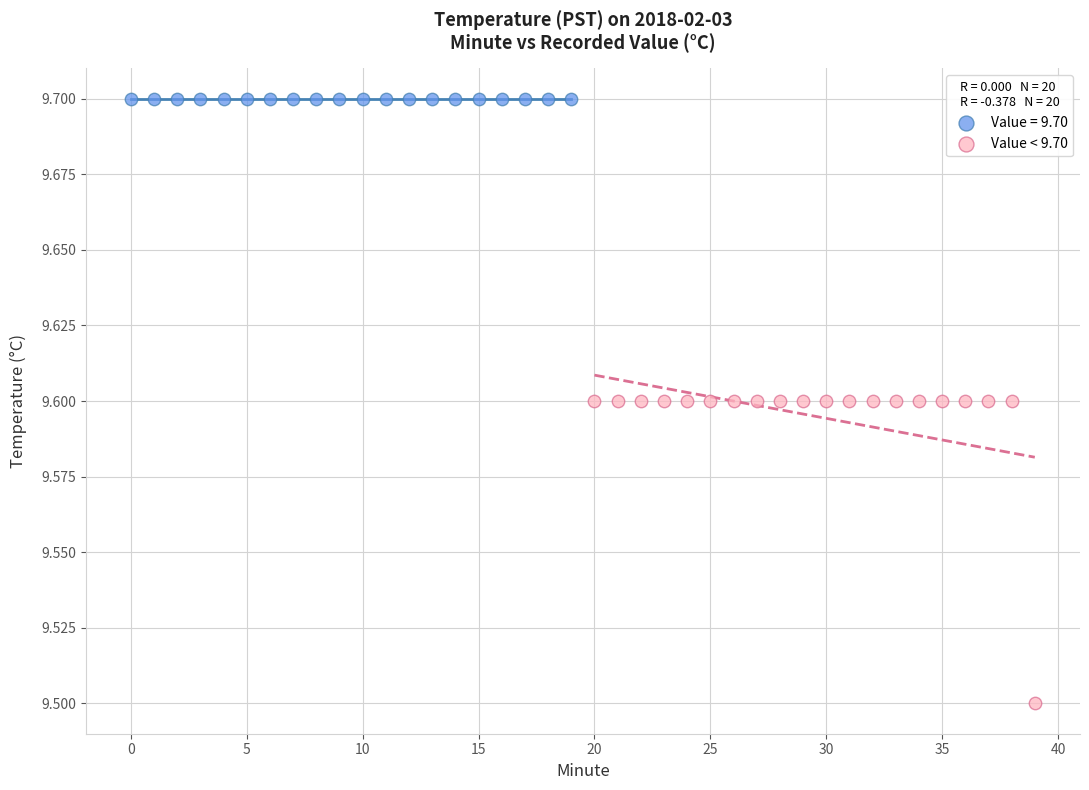

Which series contains the lowest Y value?

Value < 9.70